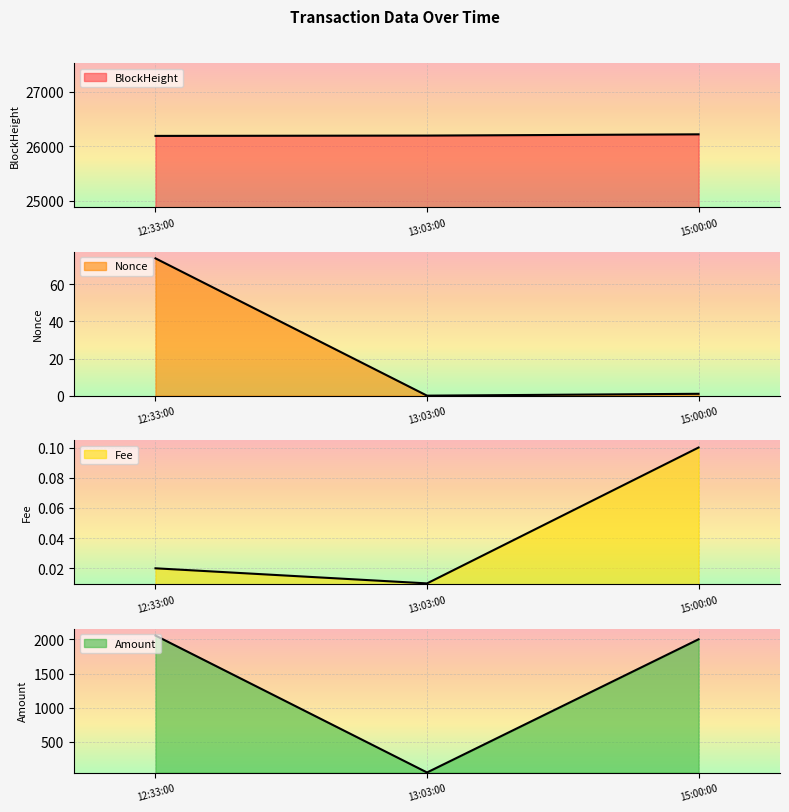

Between 13:03:00 and 15:00:00, which is larger?

15:00:00